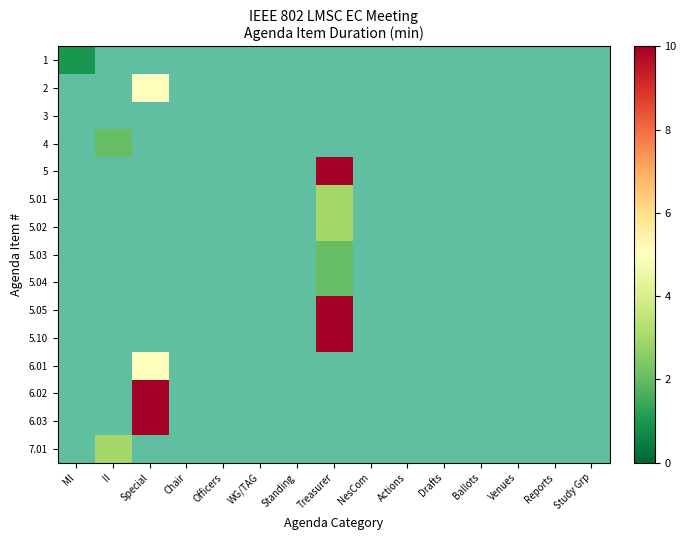

List the series in order of their peak value, highest first.

5, 5.05, 5.10, 6.02, 6.03, 2, 6.01, 5.01, 5.02, 7.01, 4, 5.03, 5.04, 1, 3